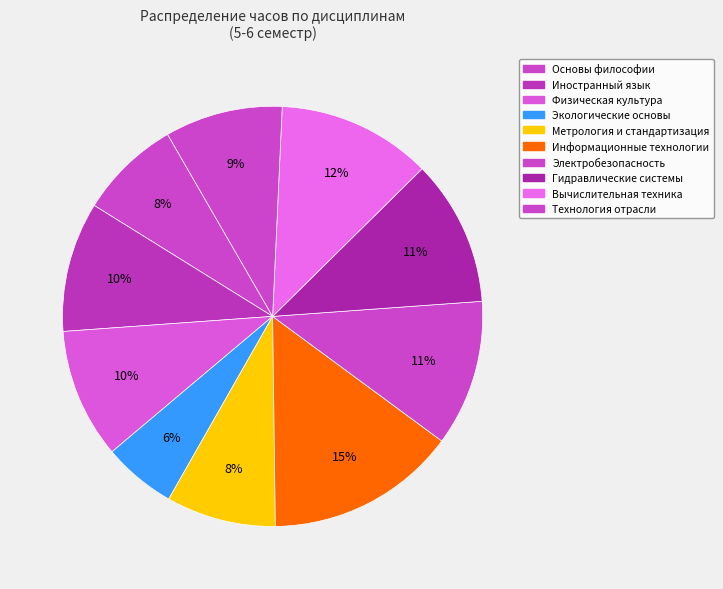

To the nearest percent, what percentage of the pie is Вычислительная техника?

12%